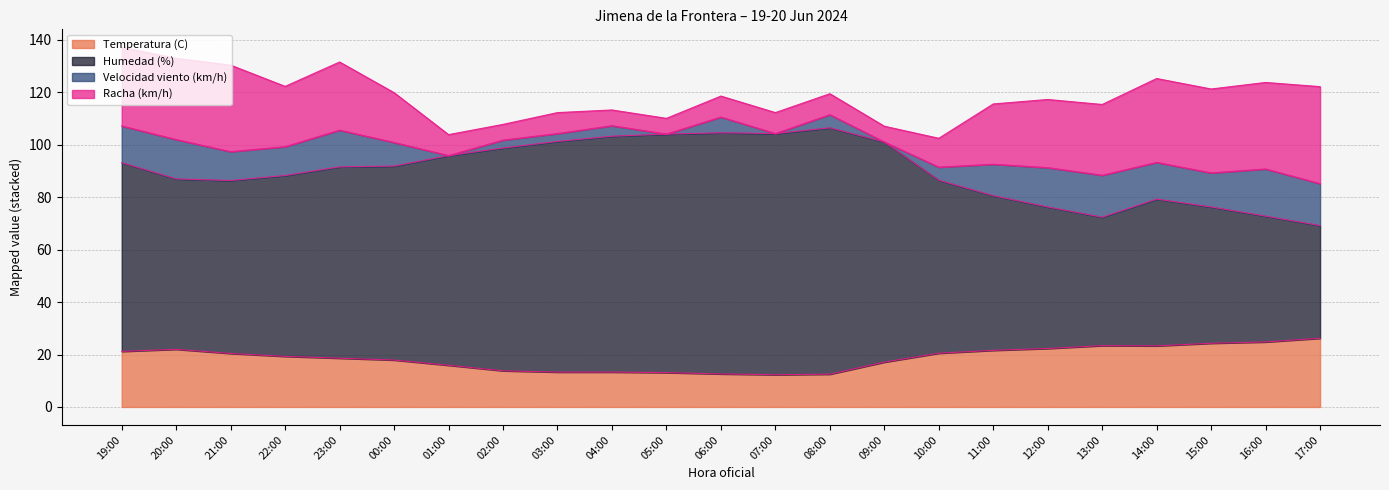

Which series has the largest total across all categories?

Humedad (%)